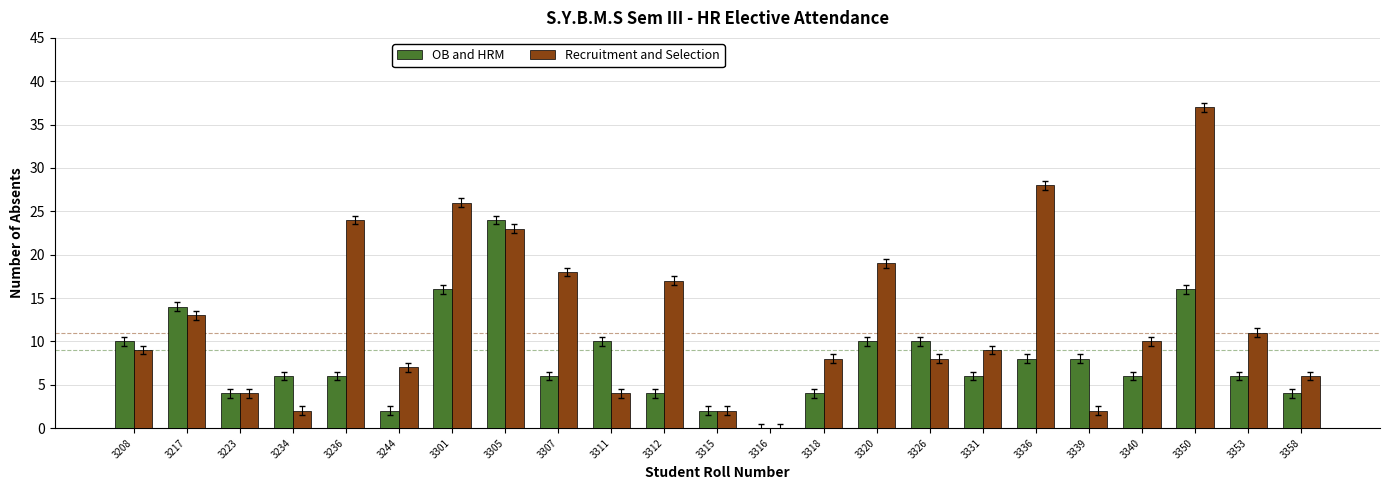

Which series changed the most between 3208 and 3234?

Recruitment and Selection